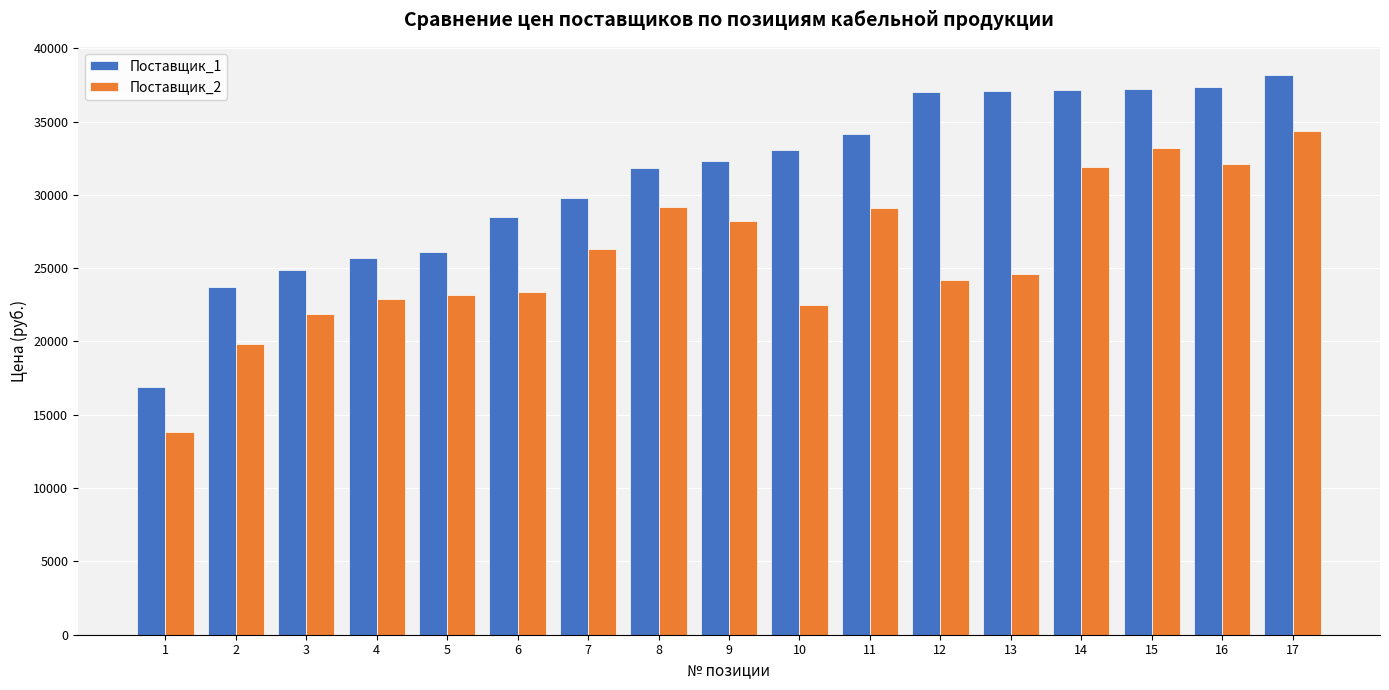

Read the Поставщик_2 value at 2.

19839.0